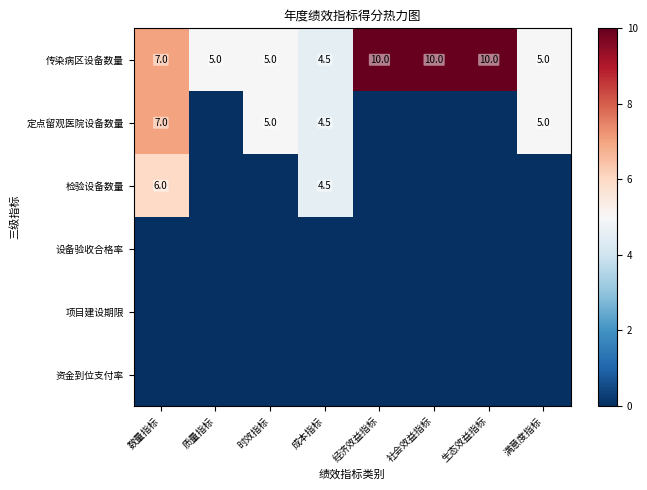

True or false: 定点留观医院设备数量 has a value of 10.0 at 数量指标.

False